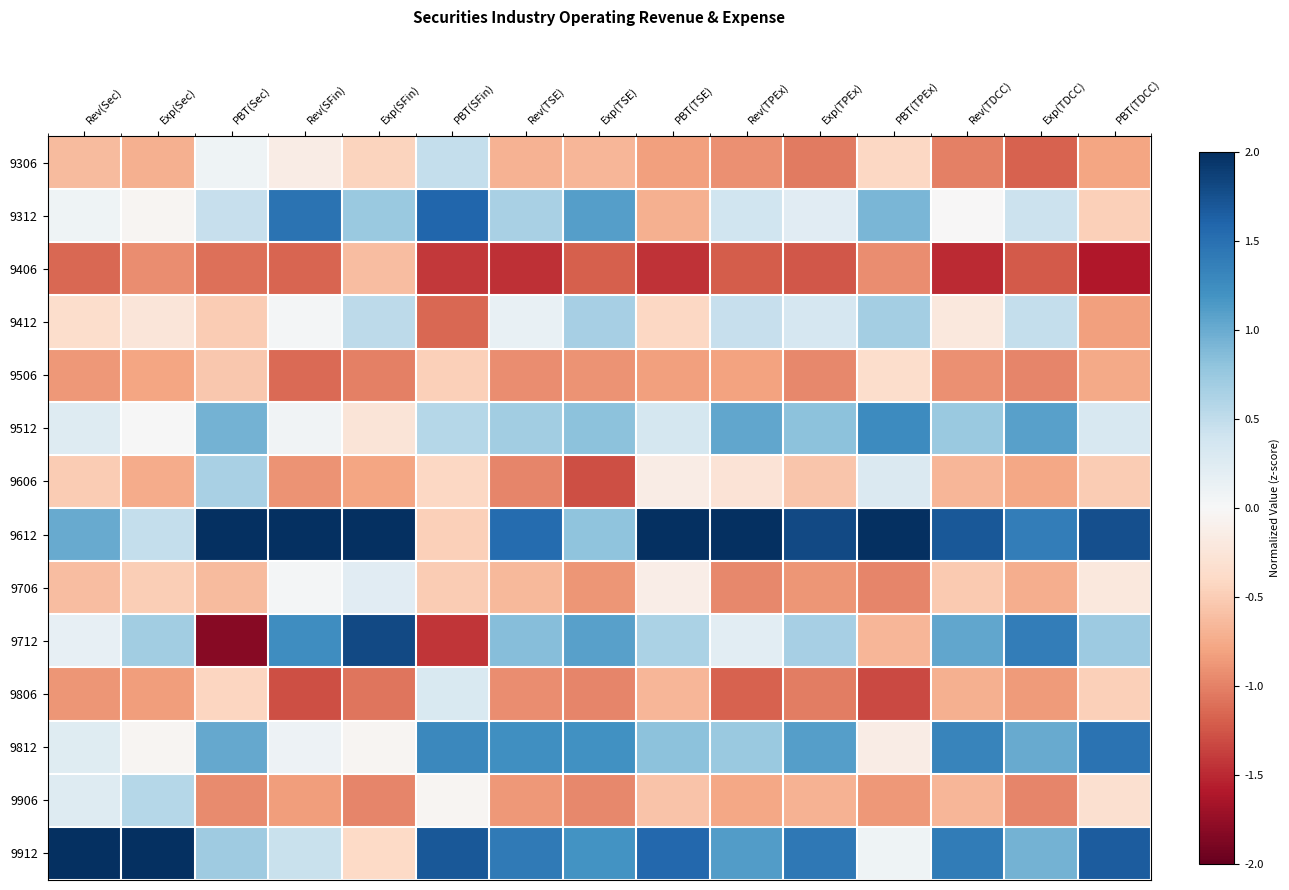

At Exp(Sec), list the series in order from smallest to largest.

9406, 9806, 9506, 9606, 9306, 9706, 9412, 9312, 9812, 9512, 9612, 9906, 9712, 9912